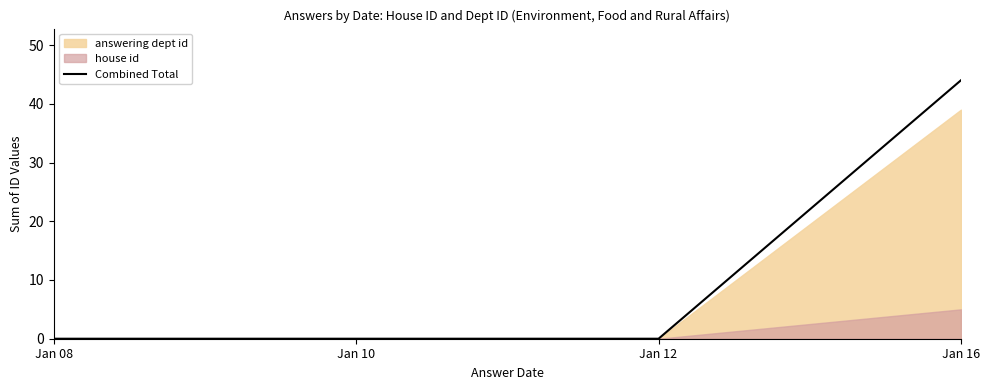

Does the chart display data point markers on the line(s)?

No